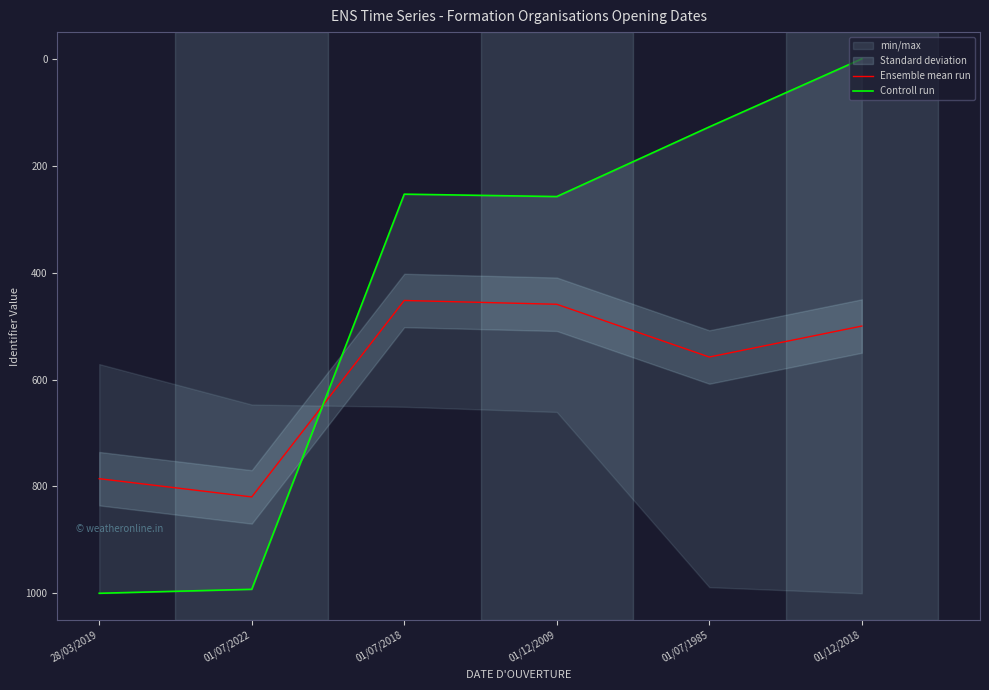

At which label does Ensemble mean run first exceed 557?

28/03/2019